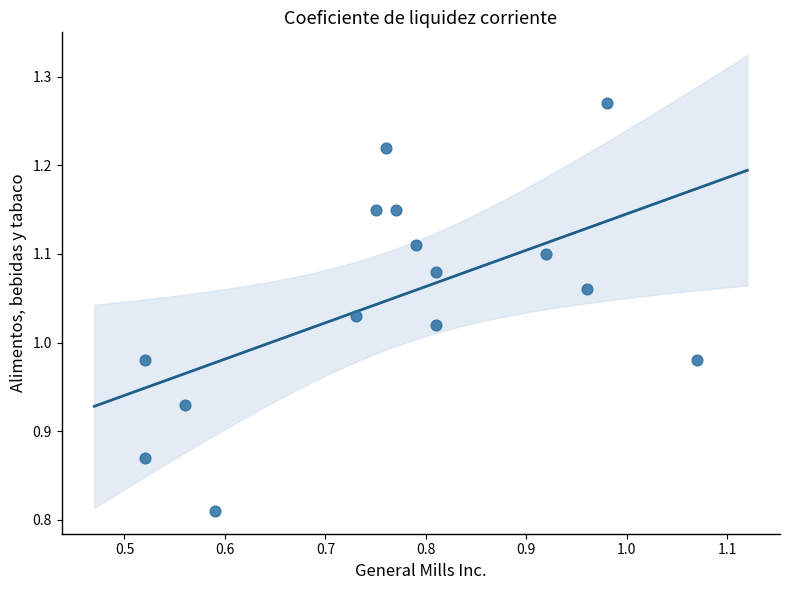

What is the range of X values (max minus min)?

0.6